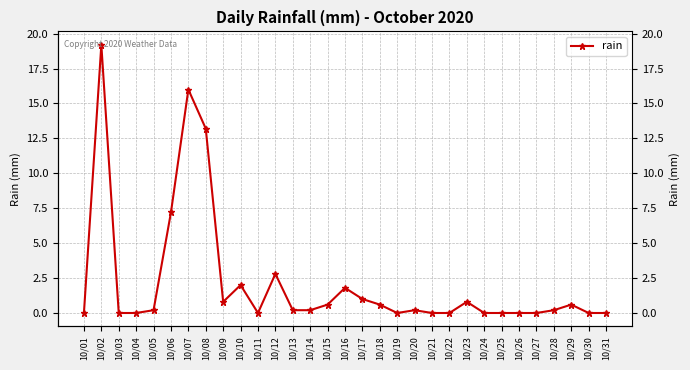

What is the sum of all values?

67.6